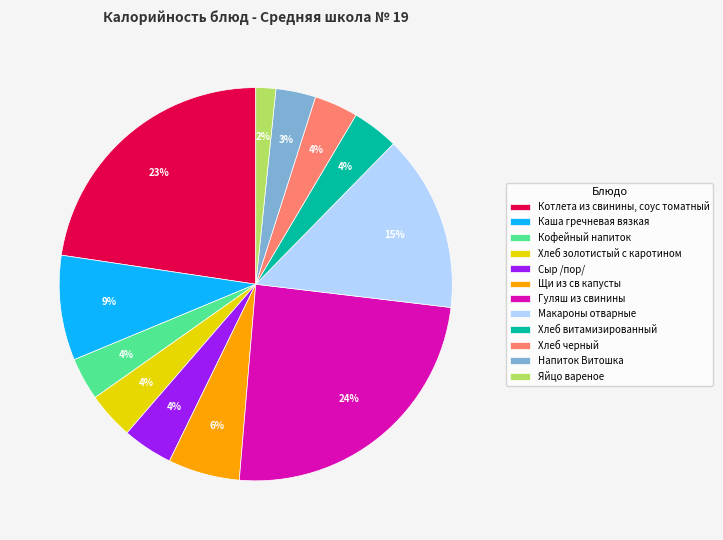

Is there any slice that represents more than half of the pie?

No